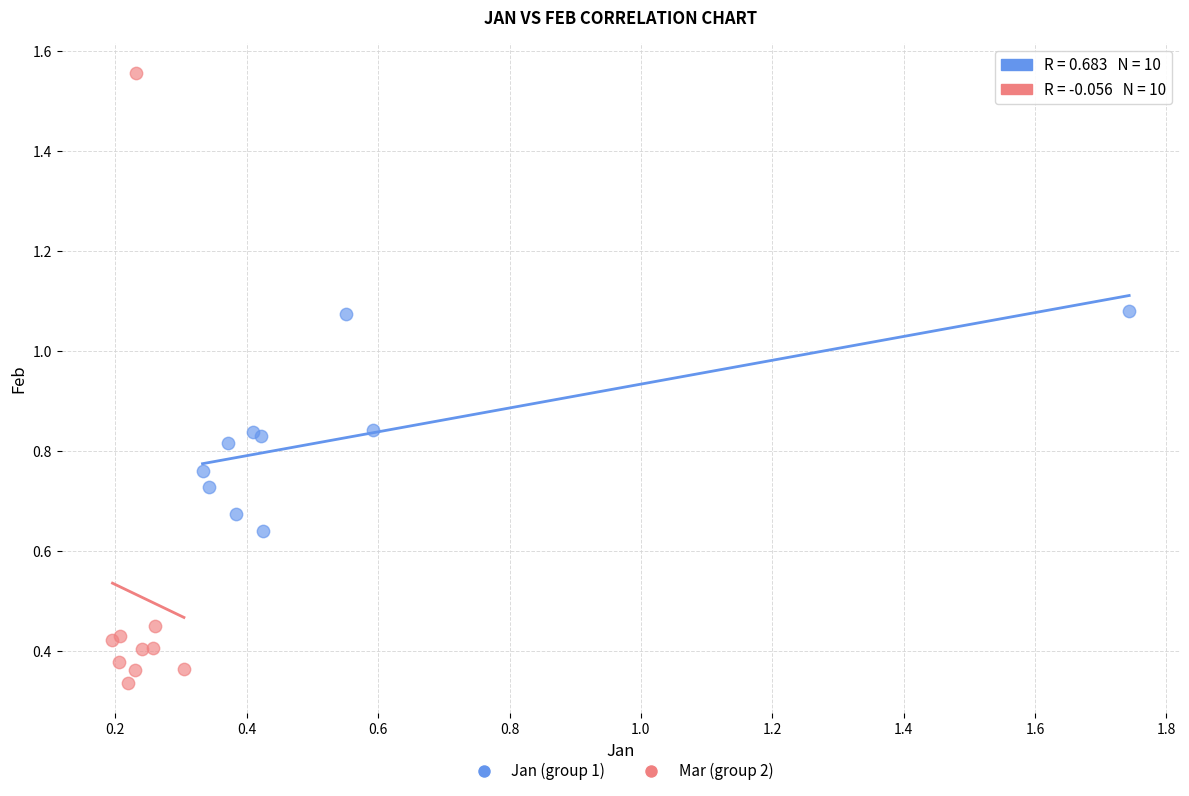

Which series contains the highest Y value?

Mar (group 2)